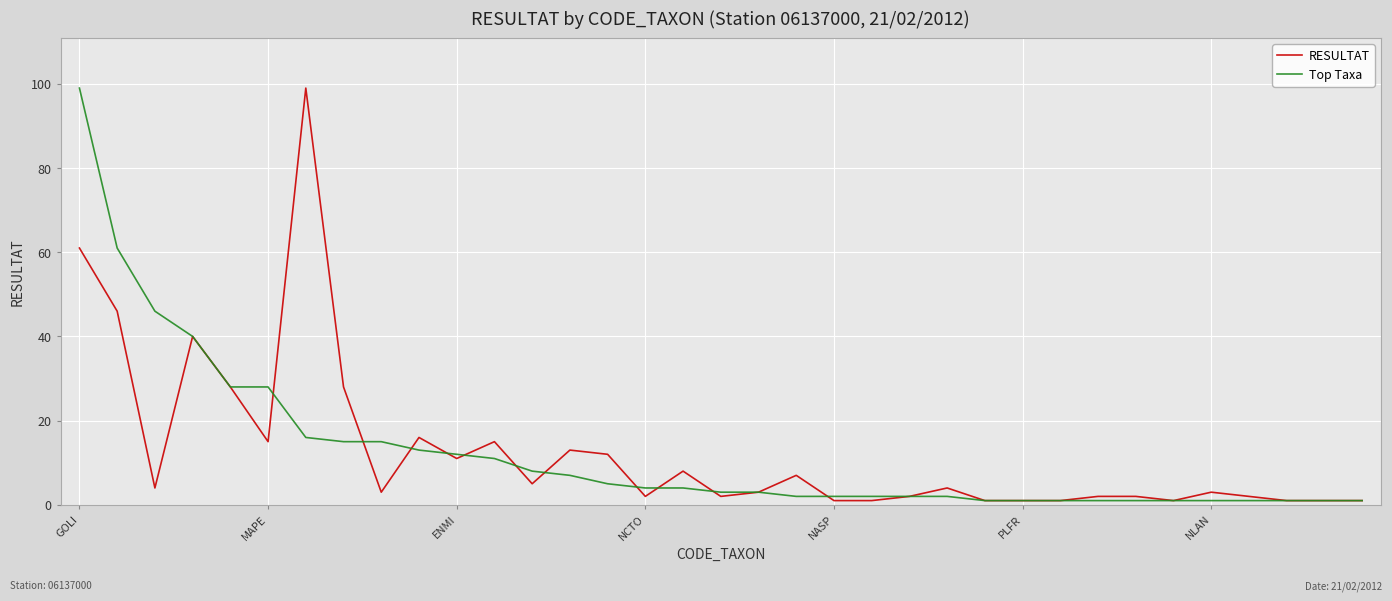

At which category is the sum across all series the highest?

GOLI